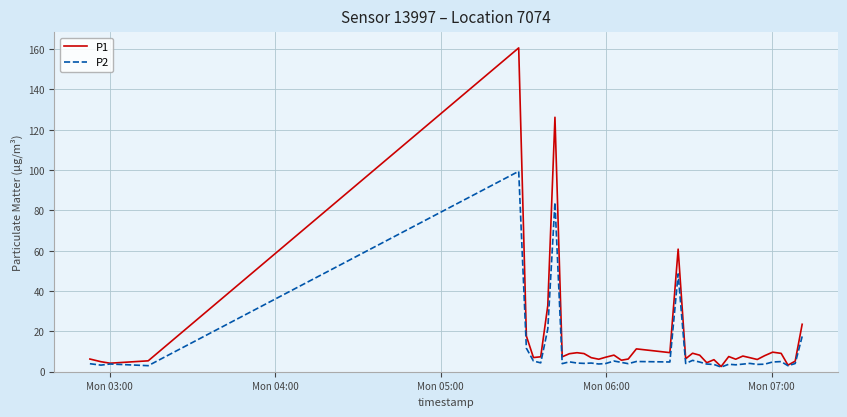

Which series has the largest range (max minus min)?

P1